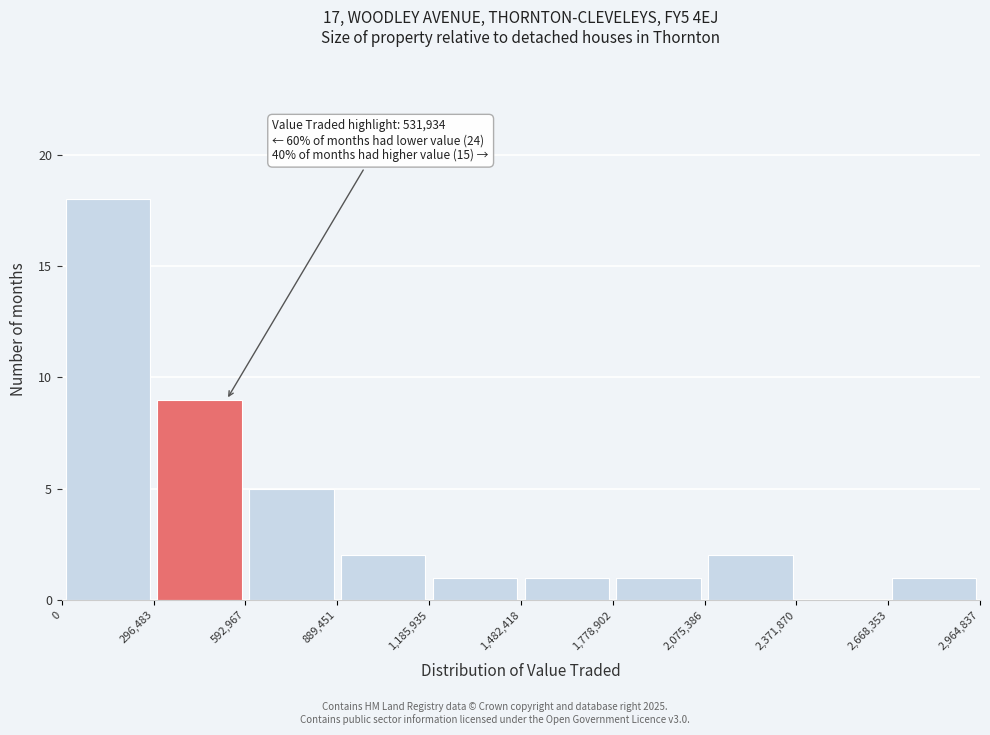

Over which range of the x-axis is the bar tallest?

0 to 296,483